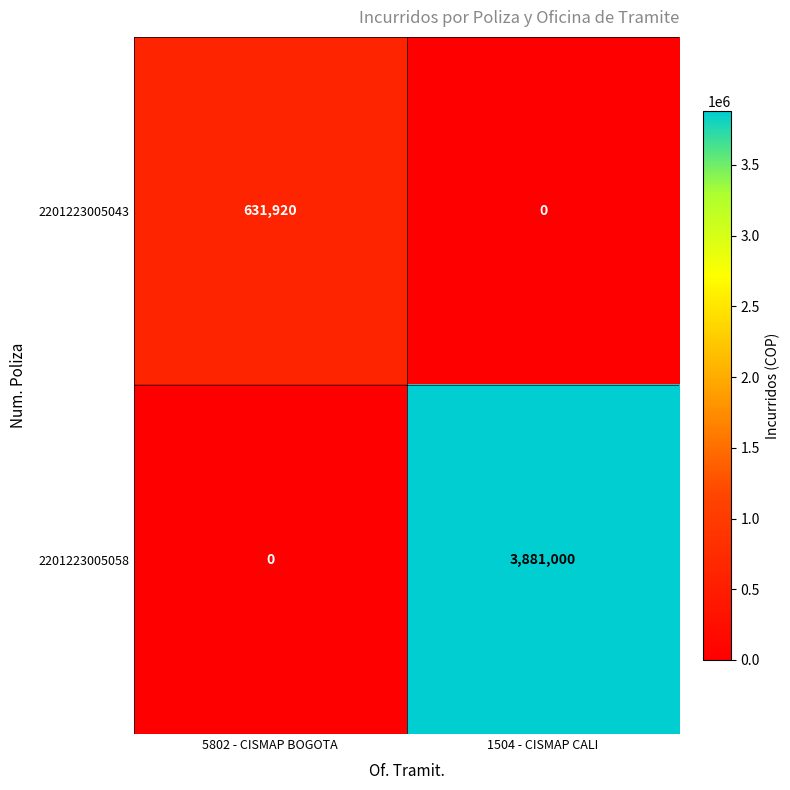

Between 5802 - CISMAP BOGOTA and 1504 - CISMAP CALI, which series saw the biggest shift?

2201223005058